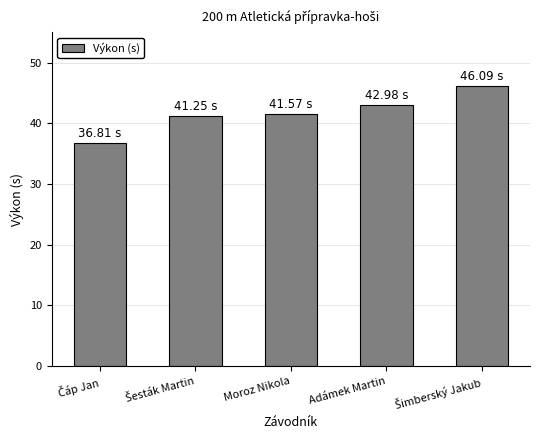

What is the difference between the maximum and minimum values?

9.3